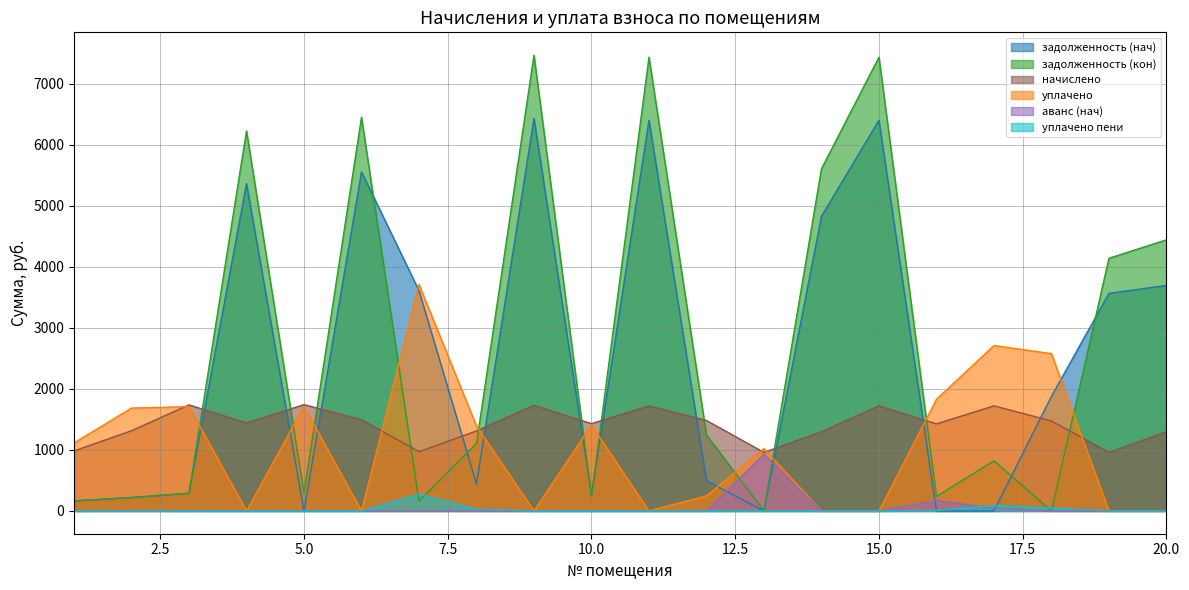

Which series changed the most between 7 and 20?

задолженность (кон)